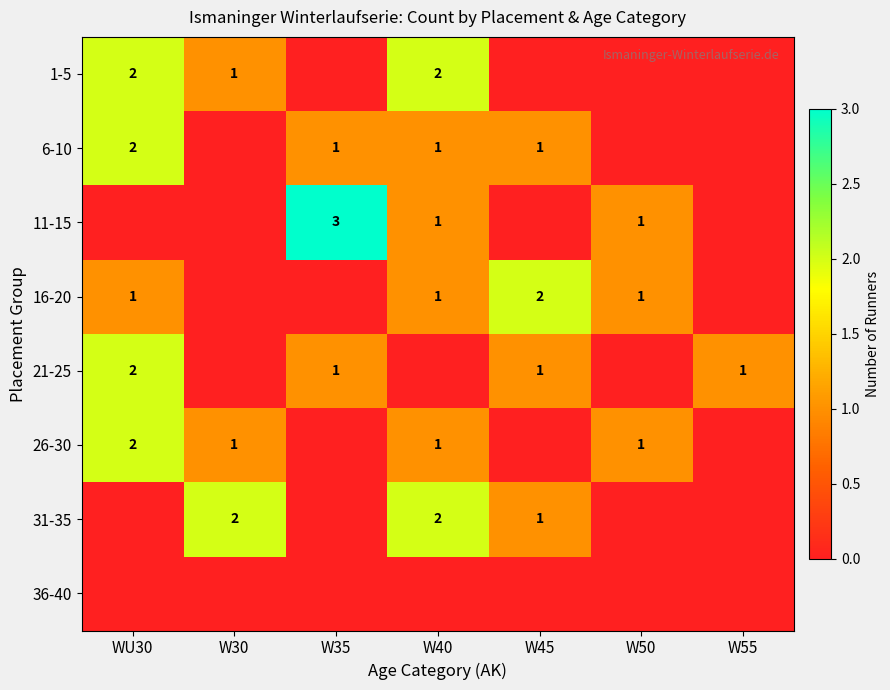

The 21-25 series shows 1 at W55. True or false?

True